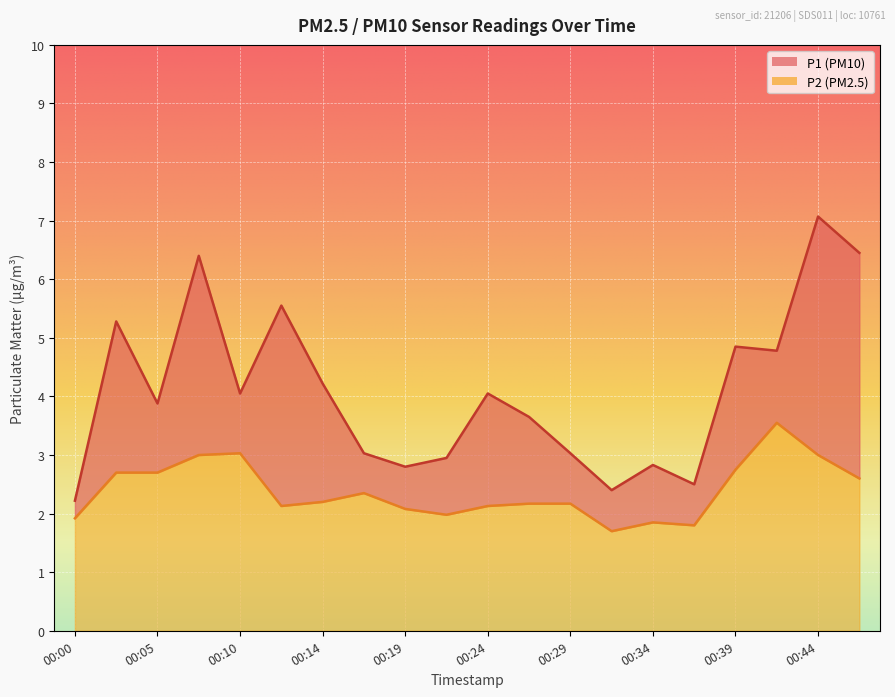

What is the difference between the maximum and second lowest values in the P1 series?

4.7